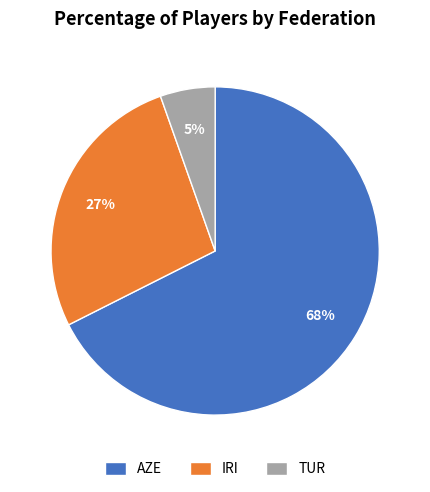

Is it true that AZE is 68% of the pie?

True